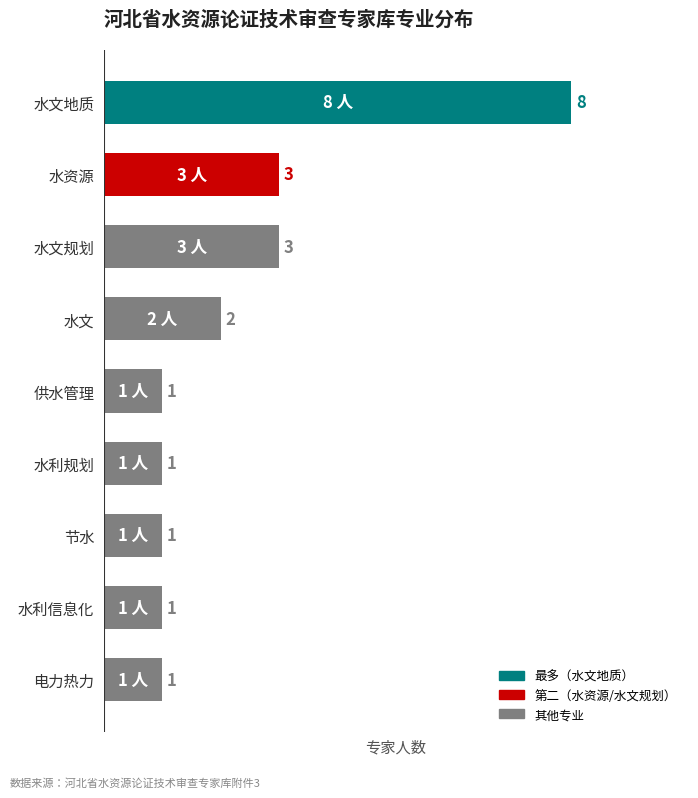

True or false: the data shows 1 at 节水.

True